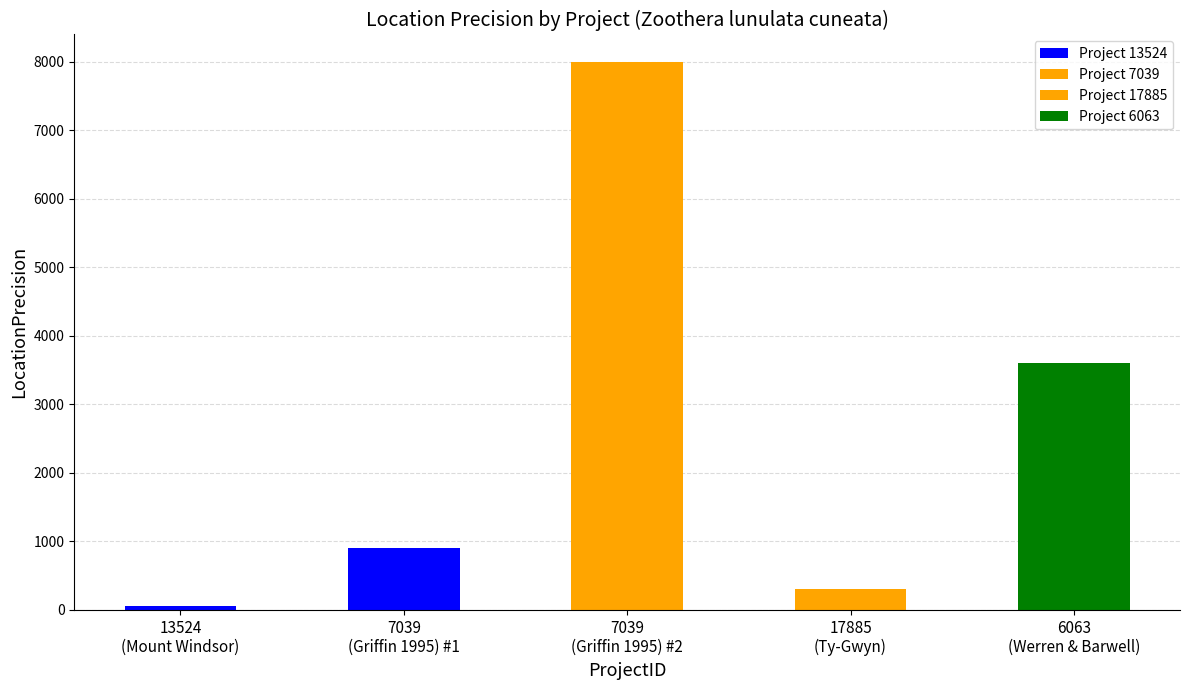

List the labels in order of value, largest first.

7039, 6063, 7039, 17885, 13524